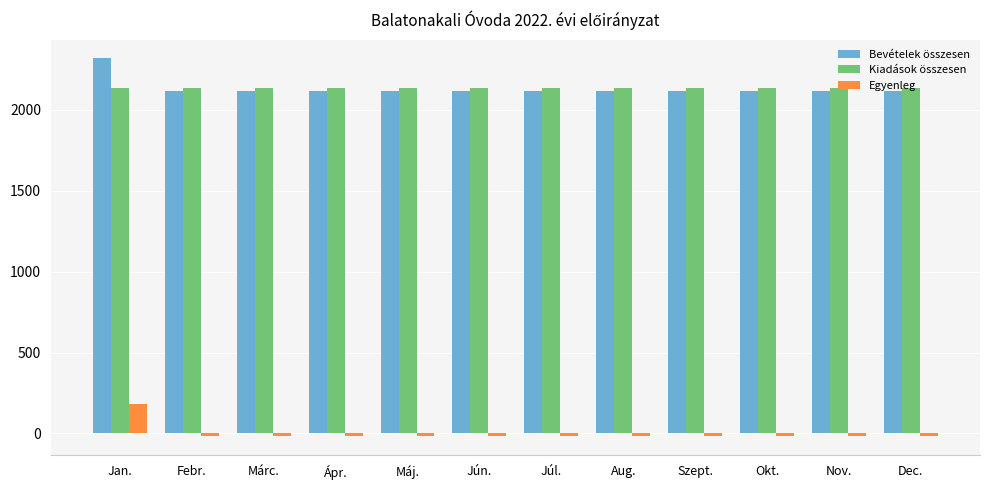

Is the value of Egyenleg at Ápr. greater than the value of Bevételek összesen at Aug.?

No